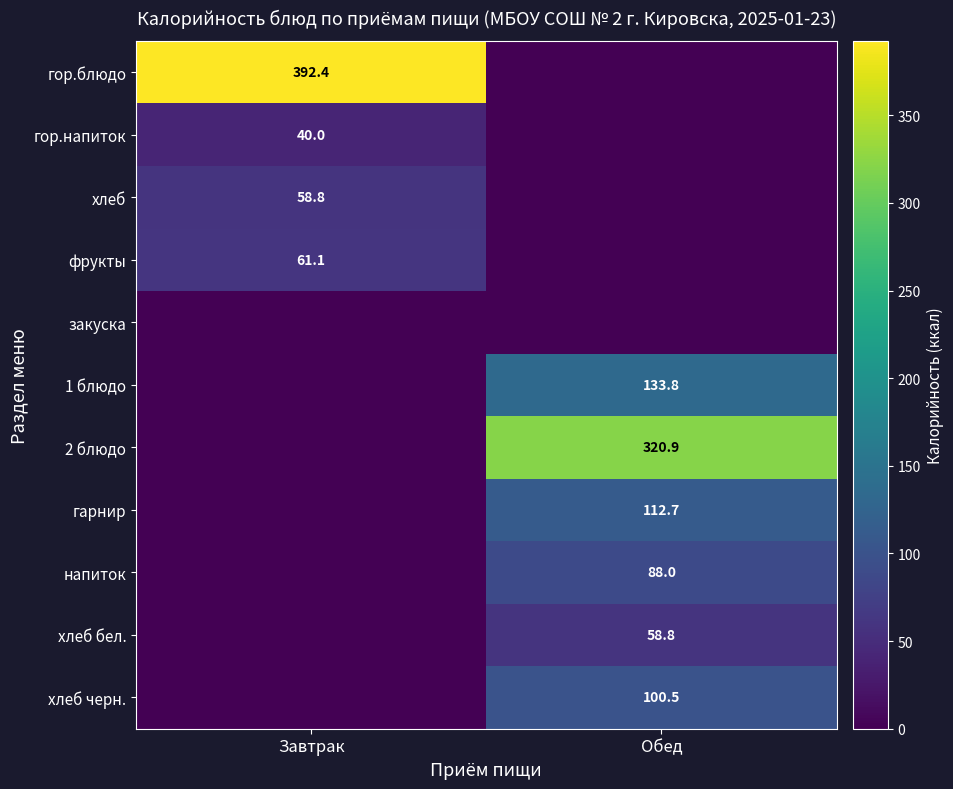

The value of гарнир at Обед is 46.2. True or false?

False